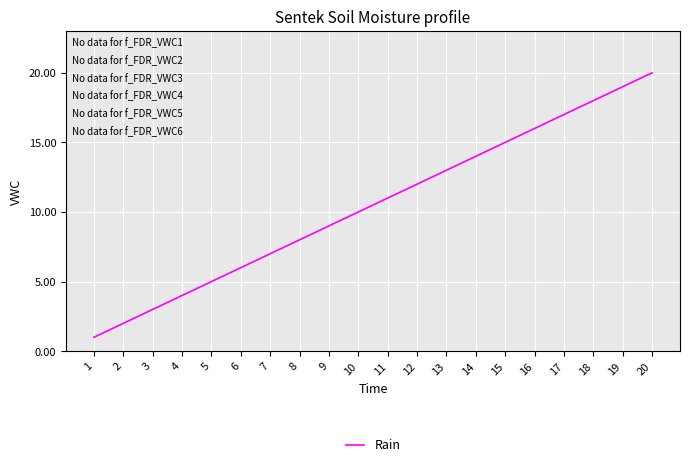

Is it true that the value at 11 is 11?

True